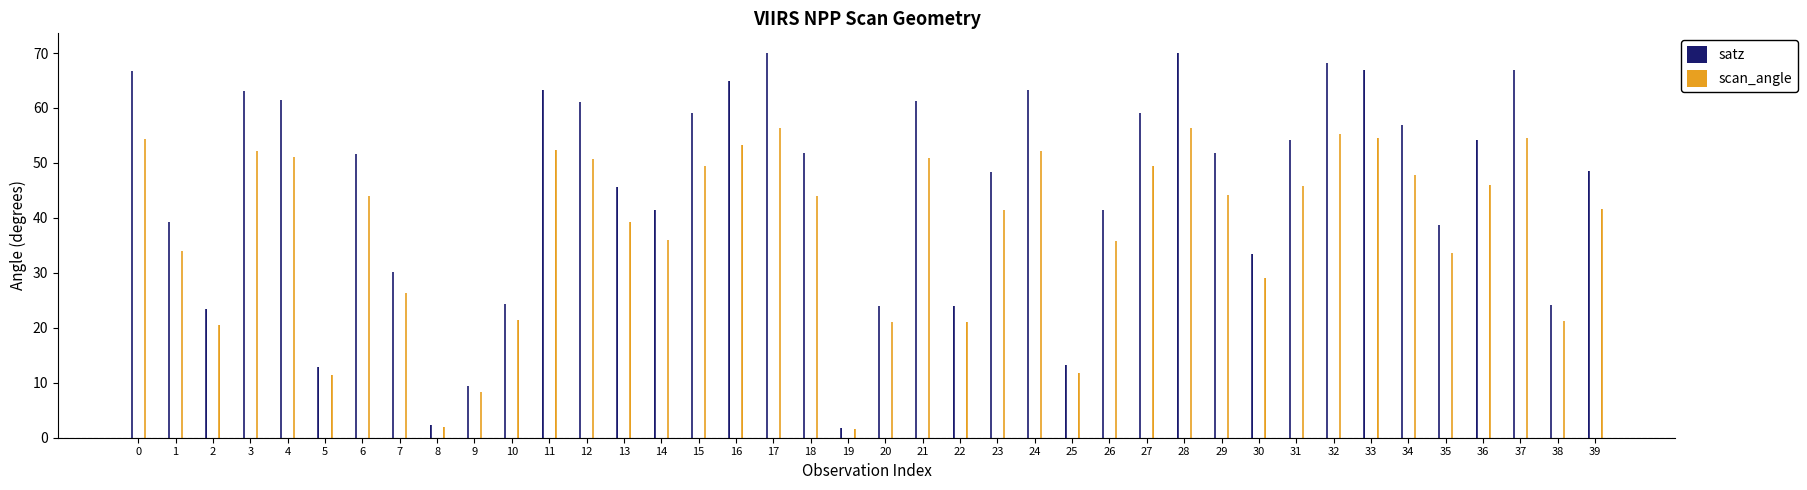

What is the difference between the maximum and minimum values in the satz series?

68.2